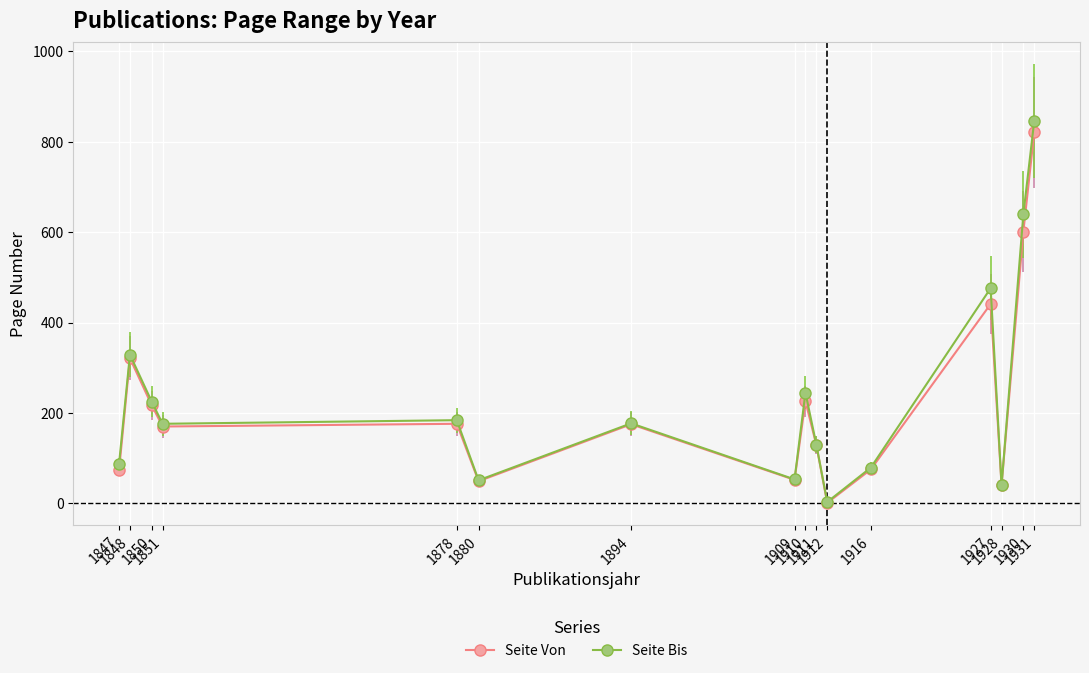

How many lines are shown in the chart?

2